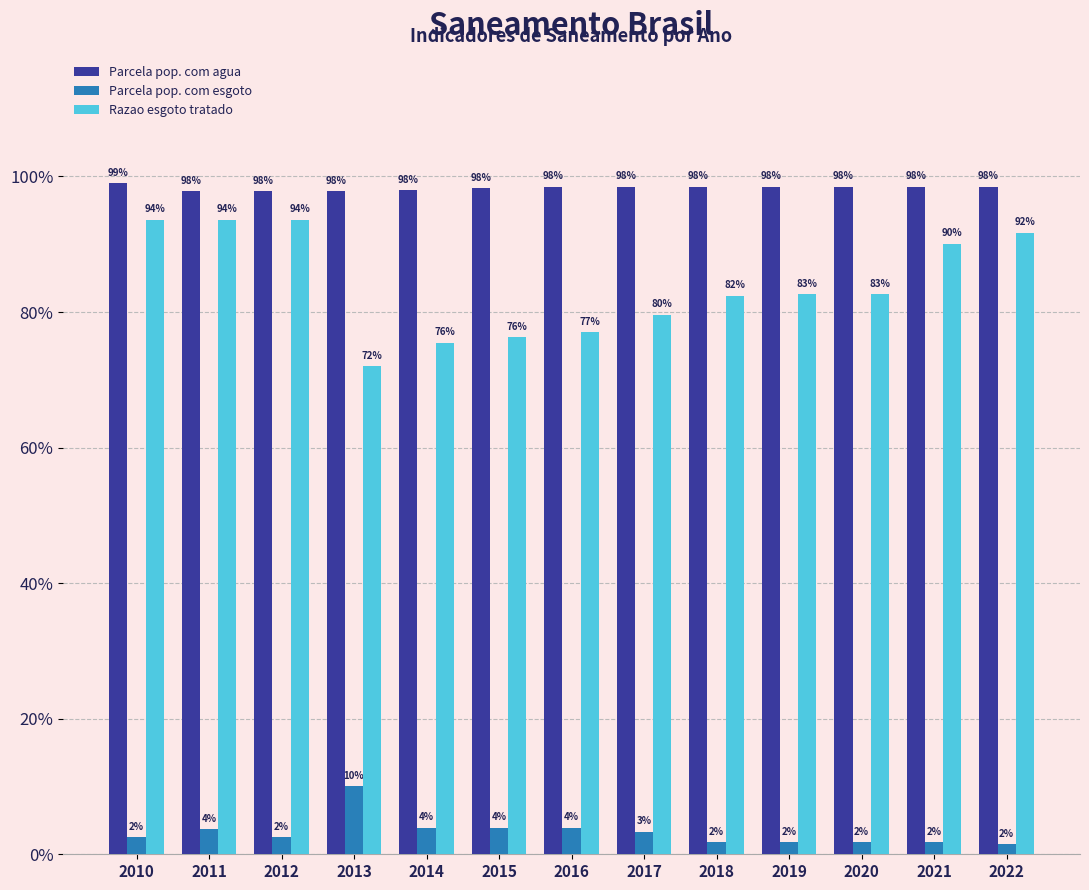

What is the difference between the highest and lowest values at 2021?

1.0